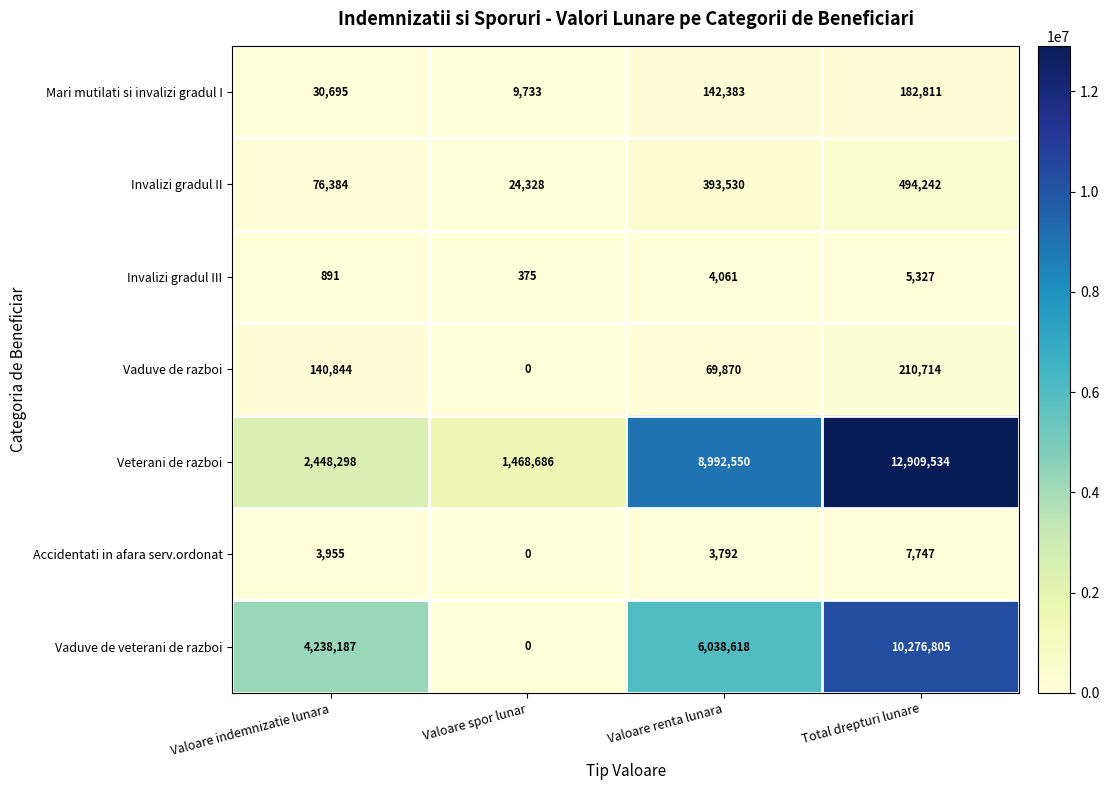

The value of Veterani de razboi at Valoare indemnizatie lunara is 557303. True or false?

False